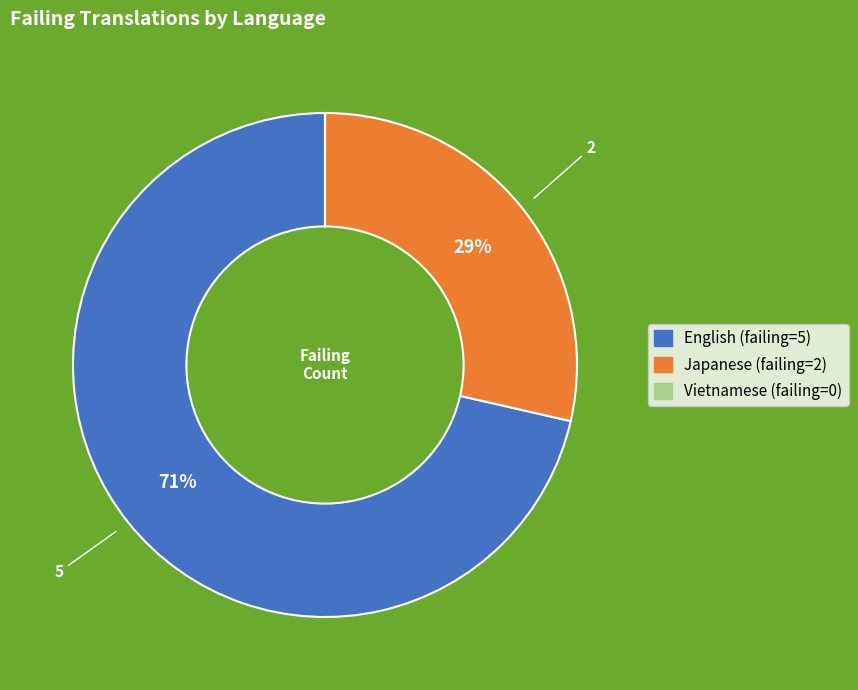

Which category accounts for the majority?

English